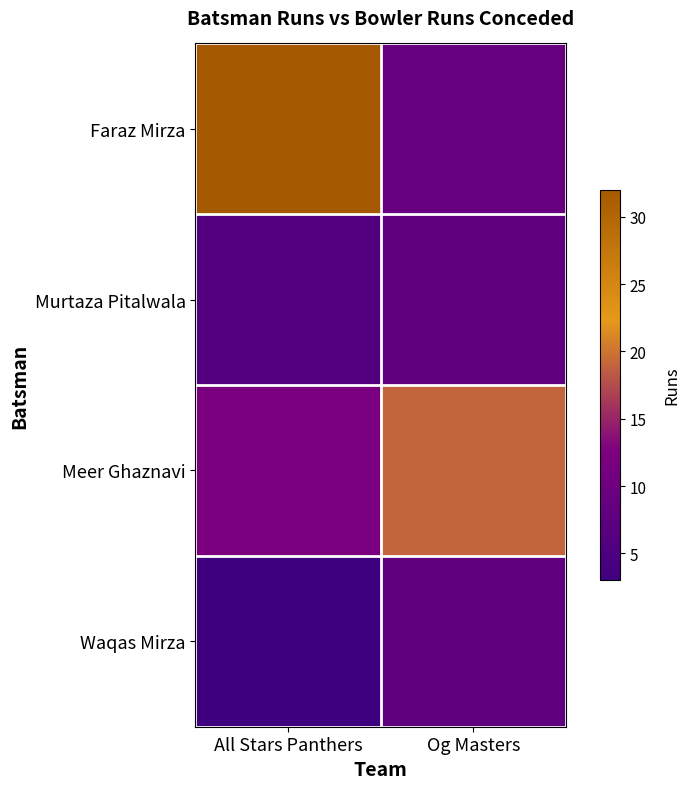

Reading left to right, transcribe all the data shown in this chart.

Faraz Mirza: All Stars Panthers=32	Og Masters=9
Murtaza Pitalwala: All Stars Panthers=6	Og Masters=8
Meer Ghaznavi: All Stars Panthers=12	Og Masters=19
Waqas Mirza: All Stars Panthers=3	Og Masters=8